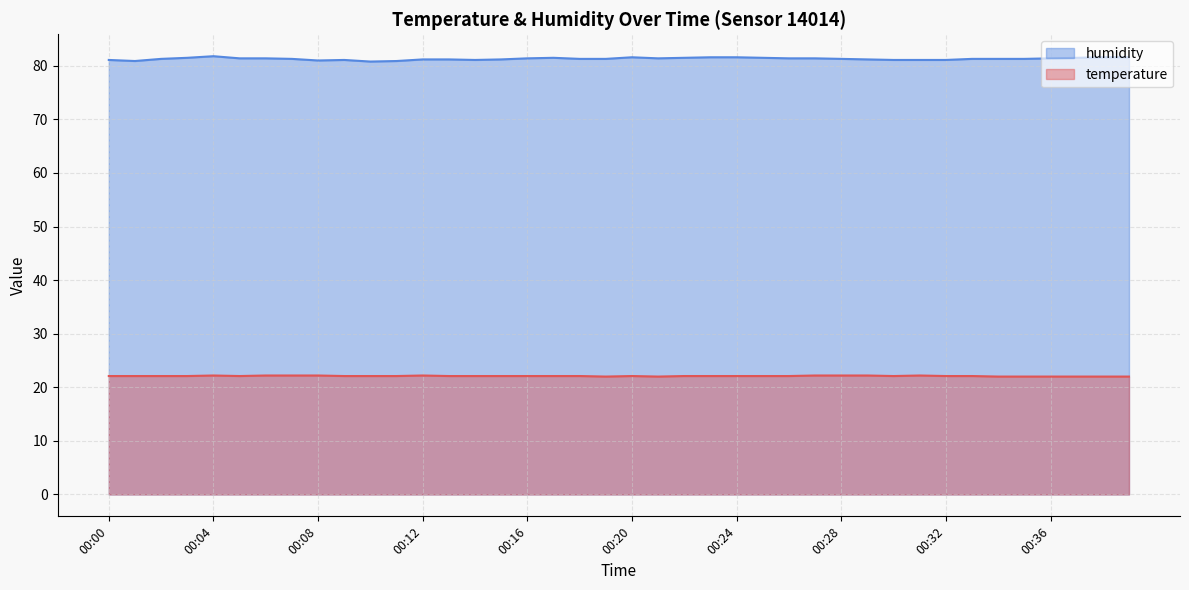

Which has a higher value, 00:02 or 00:34?

00:02